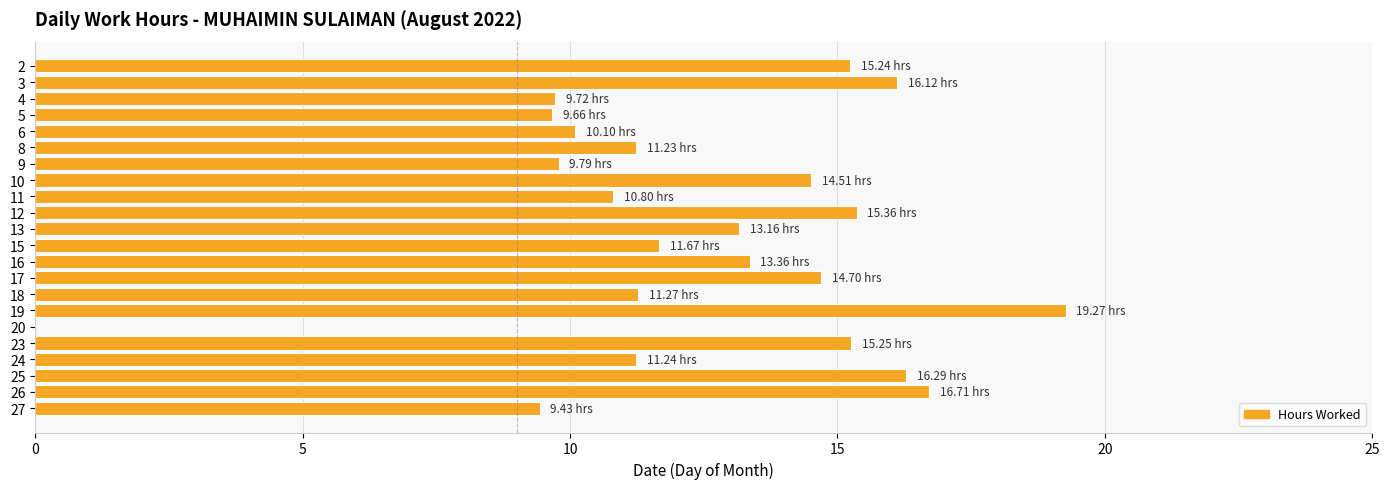

What is the sum of all values?

274.9